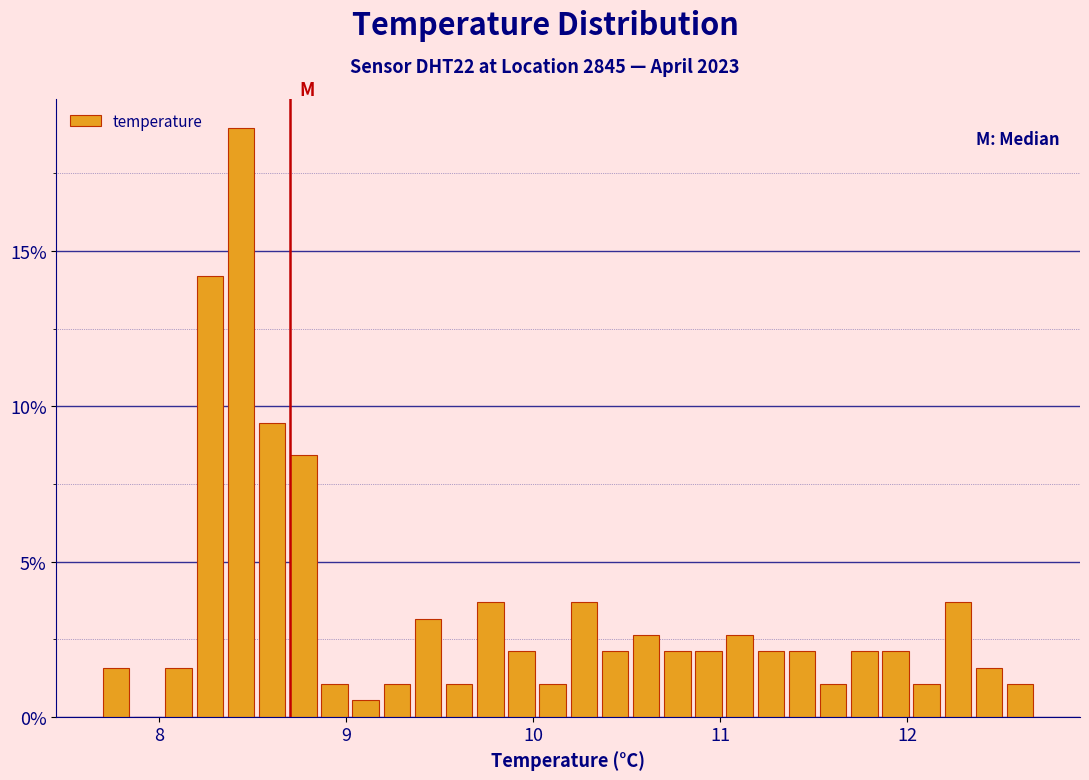

Around what value on the x-axis is the tallest bar? Give the approximate position of its centre, as read against the axis.

8.4